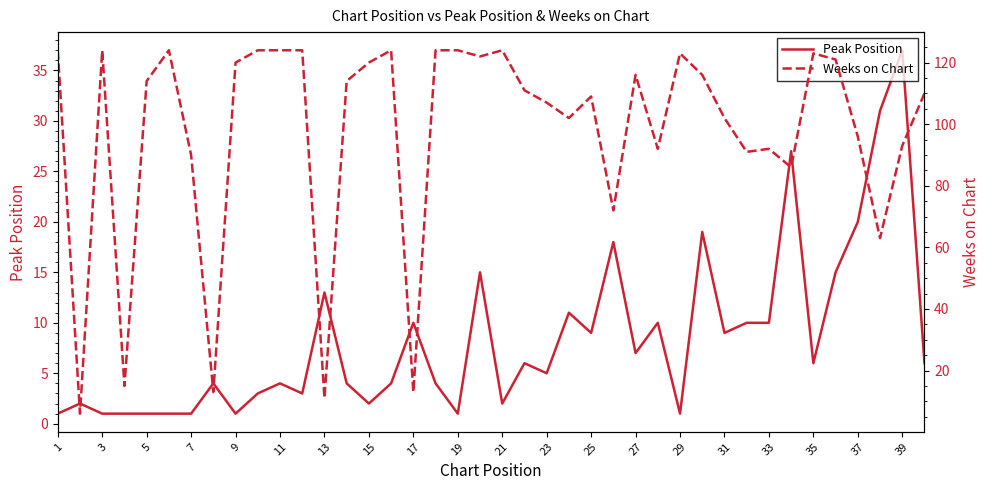

Is this an area chart (filled region under the line)?

No